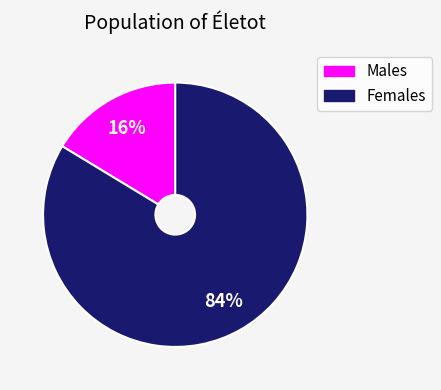

Does Females account for over 50% of the chart?

Yes